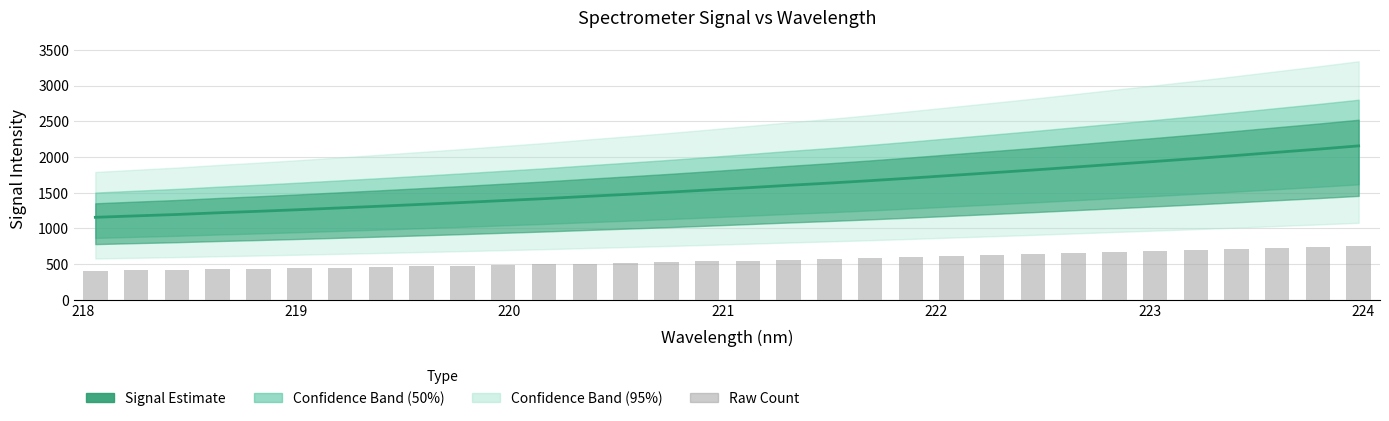

At how many categories does at least one series exceed 1489?

18